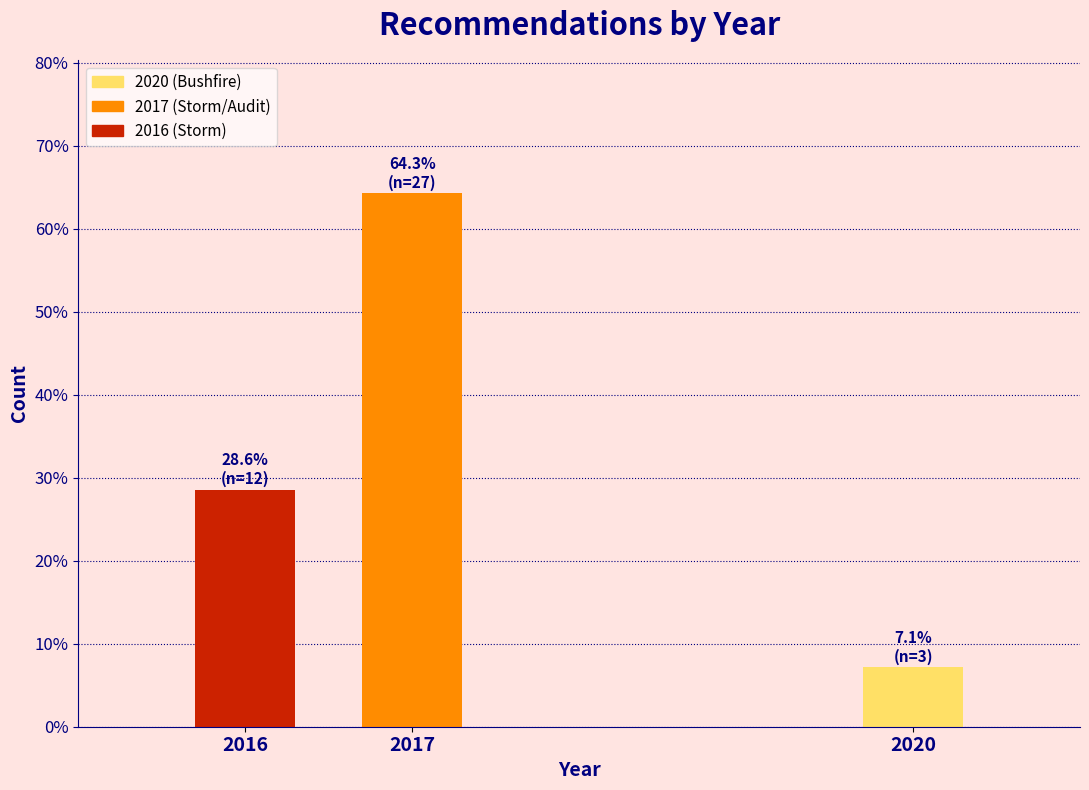

Reading right to left, transcribe all the data shown in this chart.

7.1	64.3	28.6